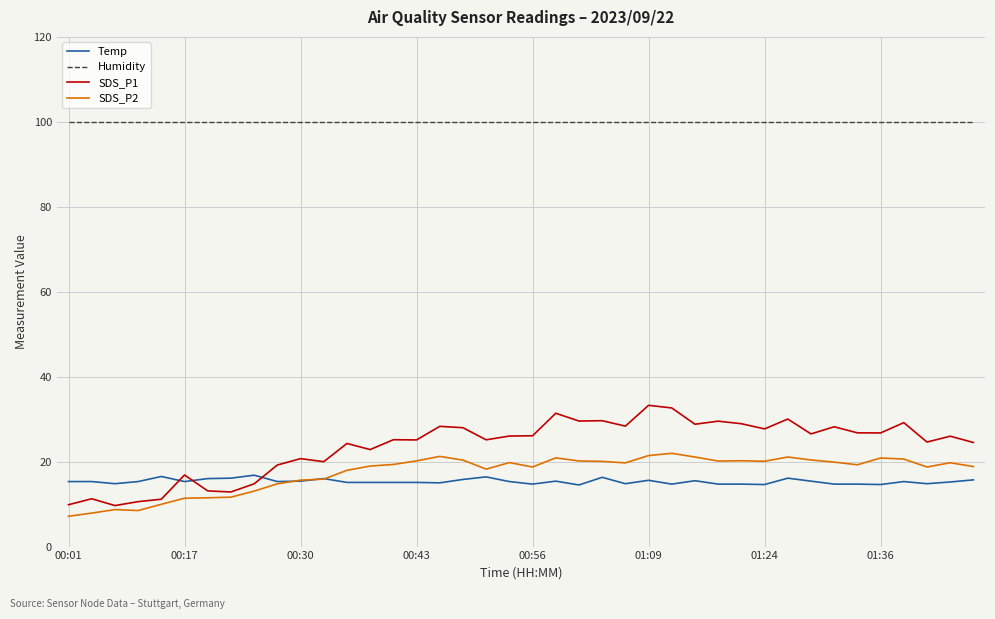

Which series has the largest total across all categories?

Humidity